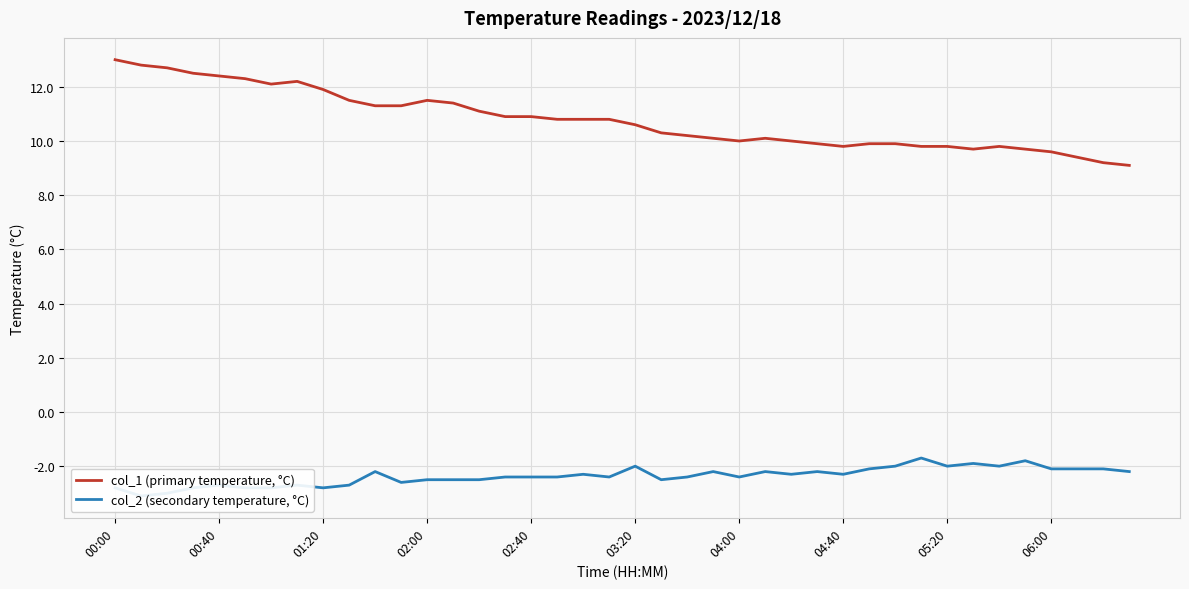

Count the number of categories in the chart.

40